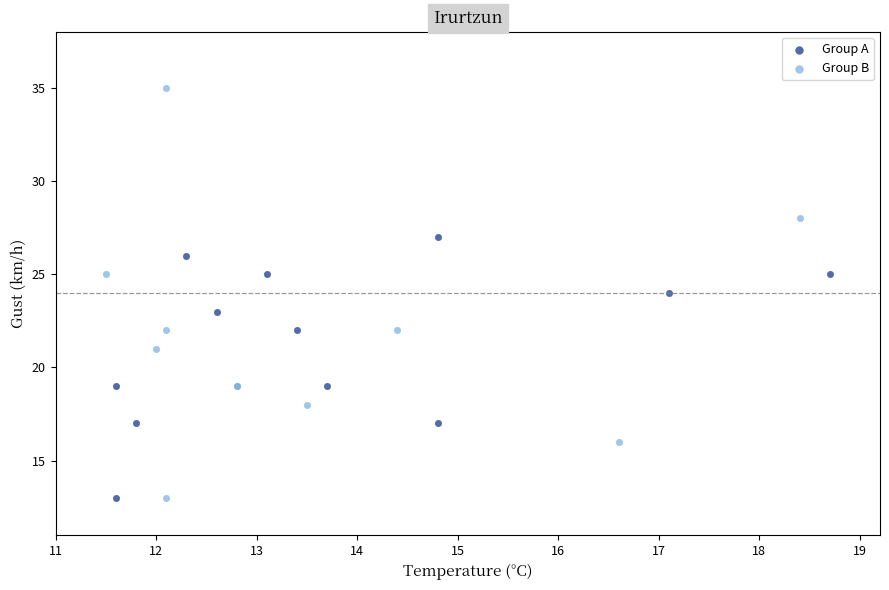

Which series contains the highest Y value?

Group B